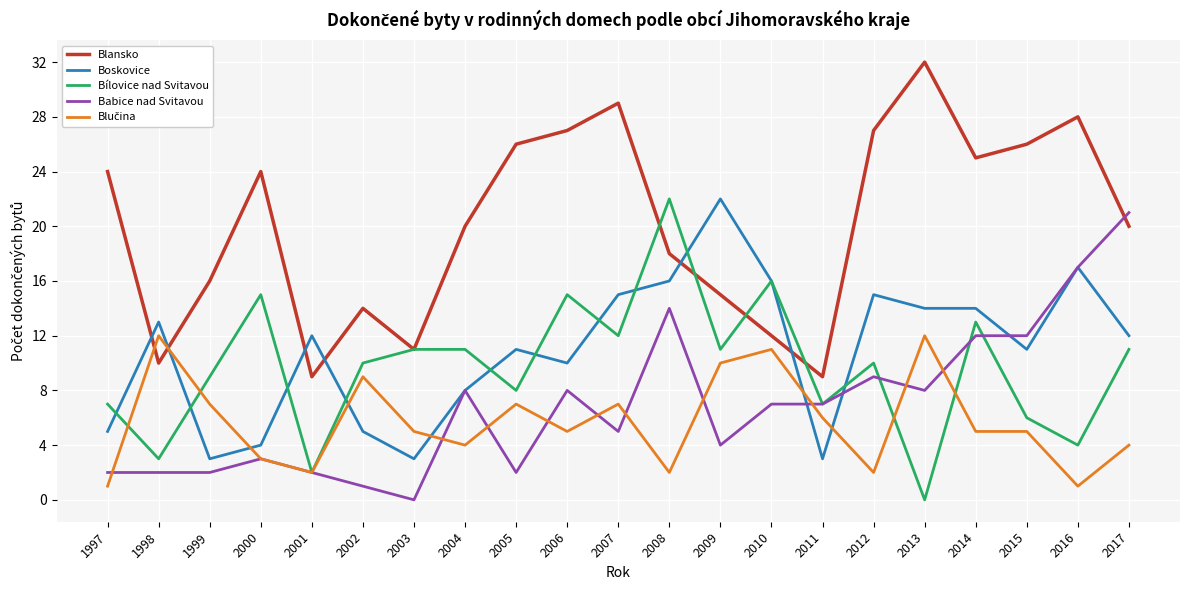

How many lines are shown in the chart?

5